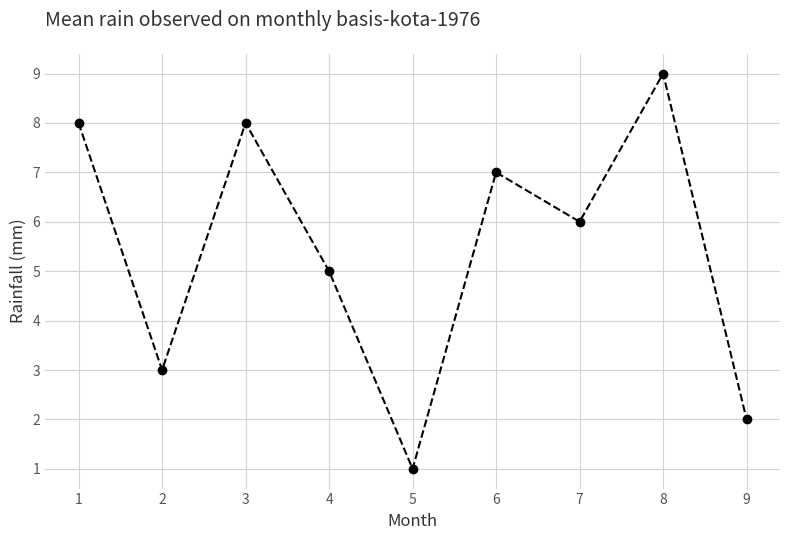

Is this an area chart (filled region under the line)?

No